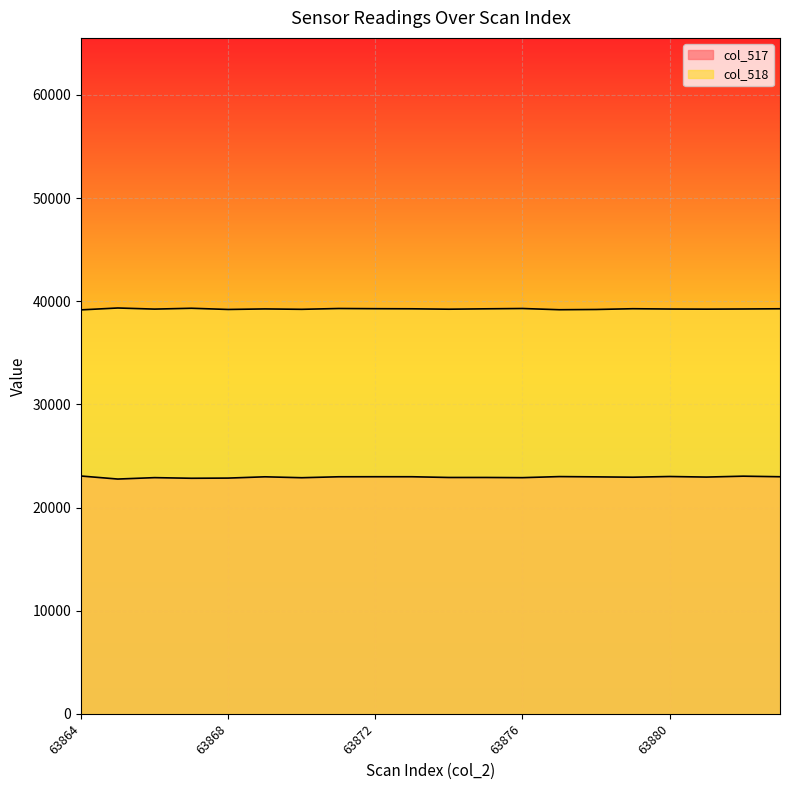

Rank the series by their average value, from highest to lowest.

col_518, col_517